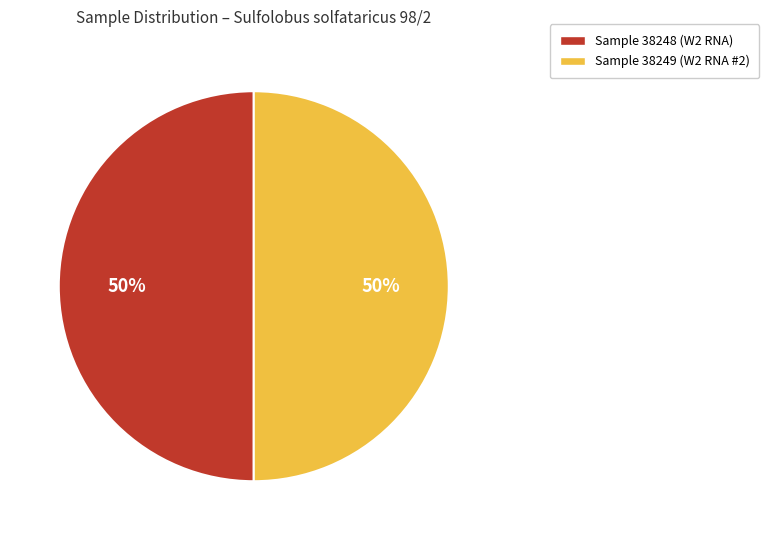

True or false: Sample 38249 (W2 RNA #2) accounts for 50% of the total.

True